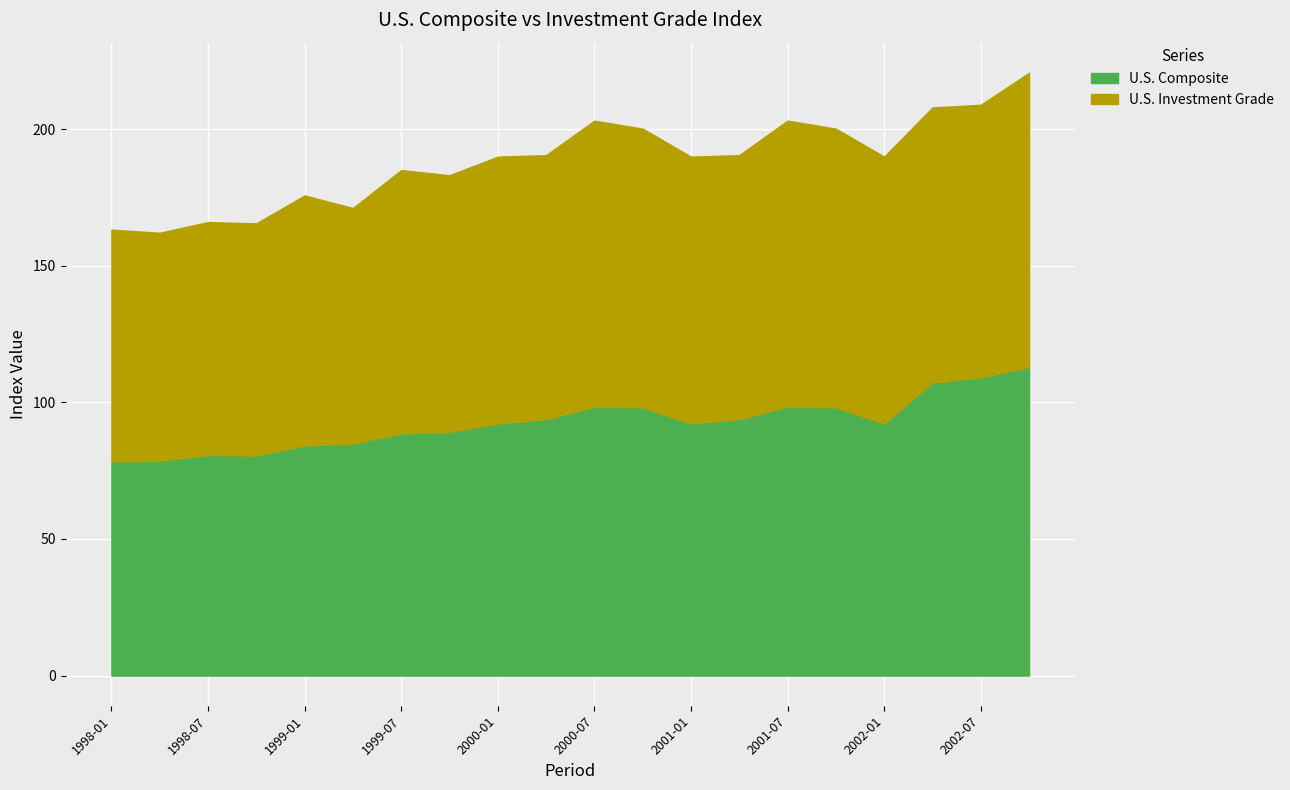

What position from the right is 1998-04?

19